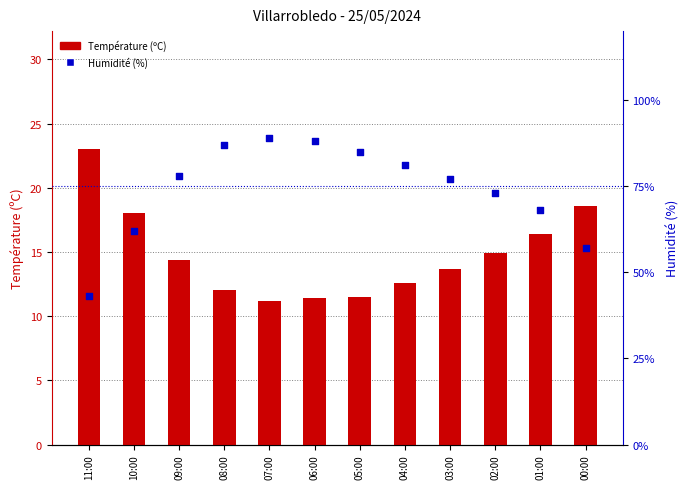

Which series has the widest spread of Y values?

Humidité (%)